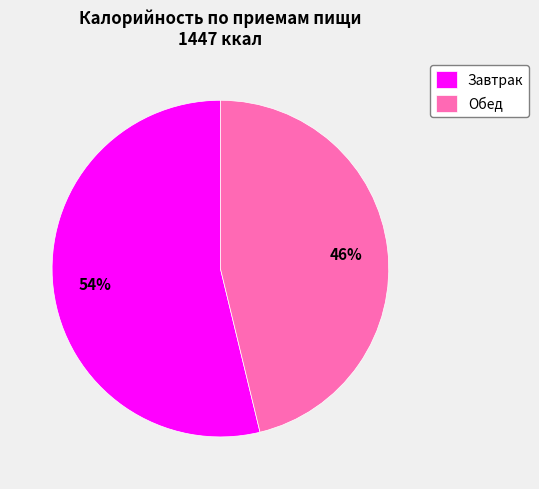

To the nearest percent, what is the difference between the largest and smallest slice percentages?

8%